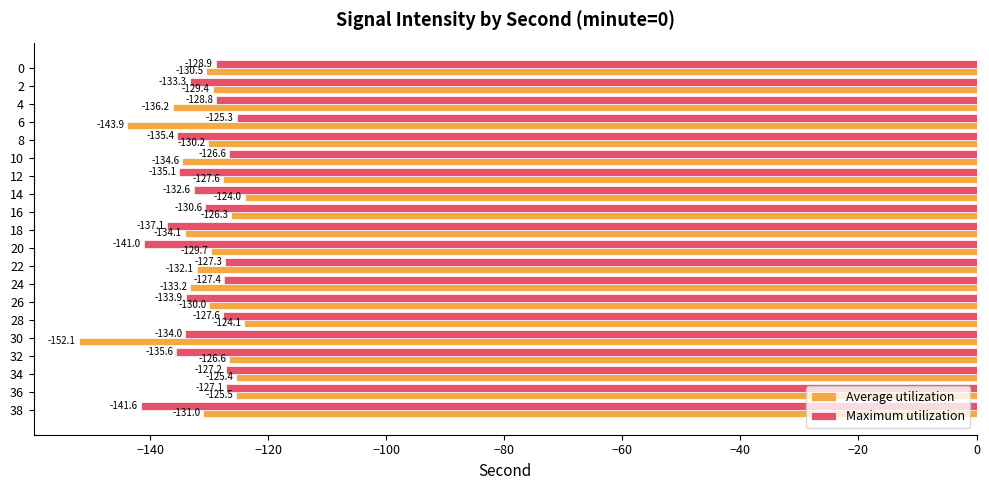

The value of Average utilization at 20 is -129.7. True or false?

True